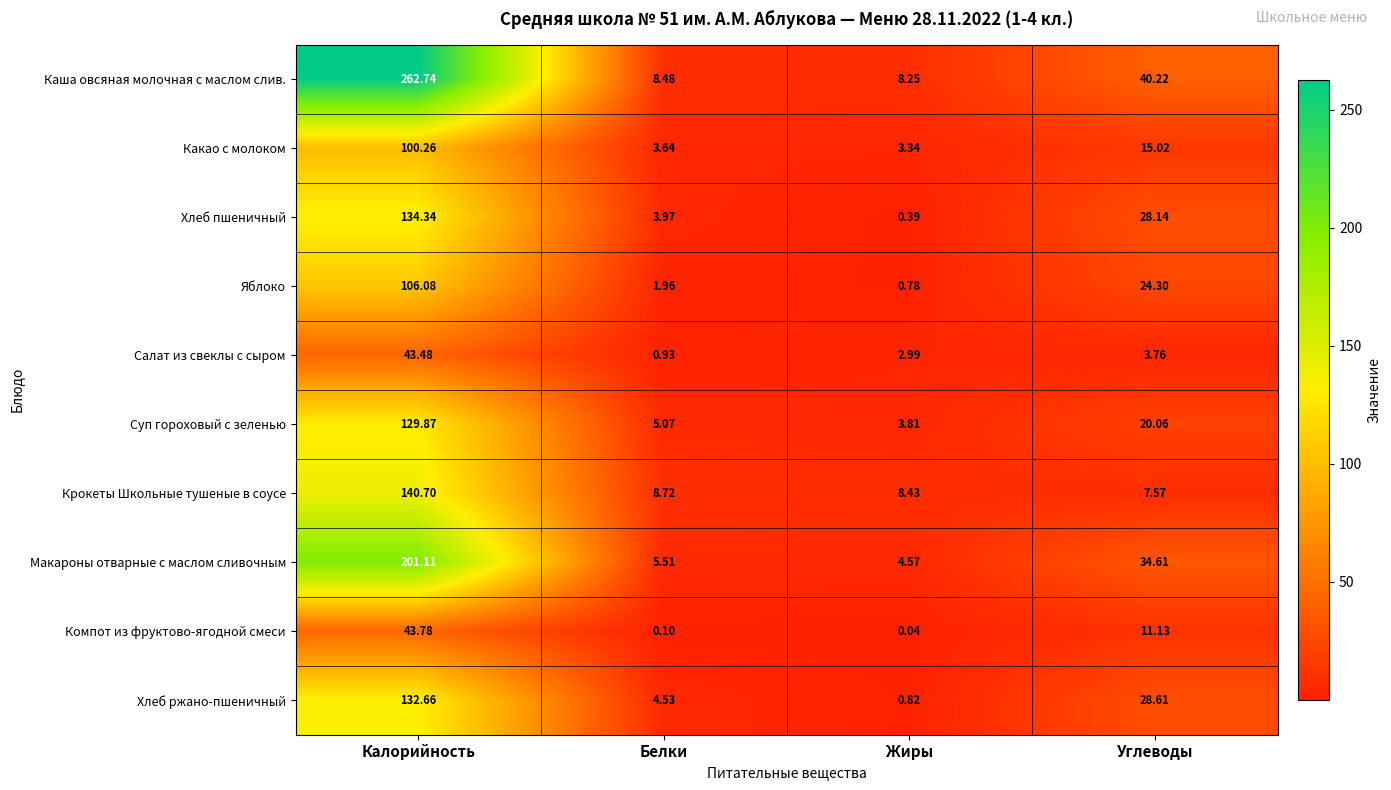

At which label does Компот из фруктово-ягодной смеси first exceed 11?

Калорийность